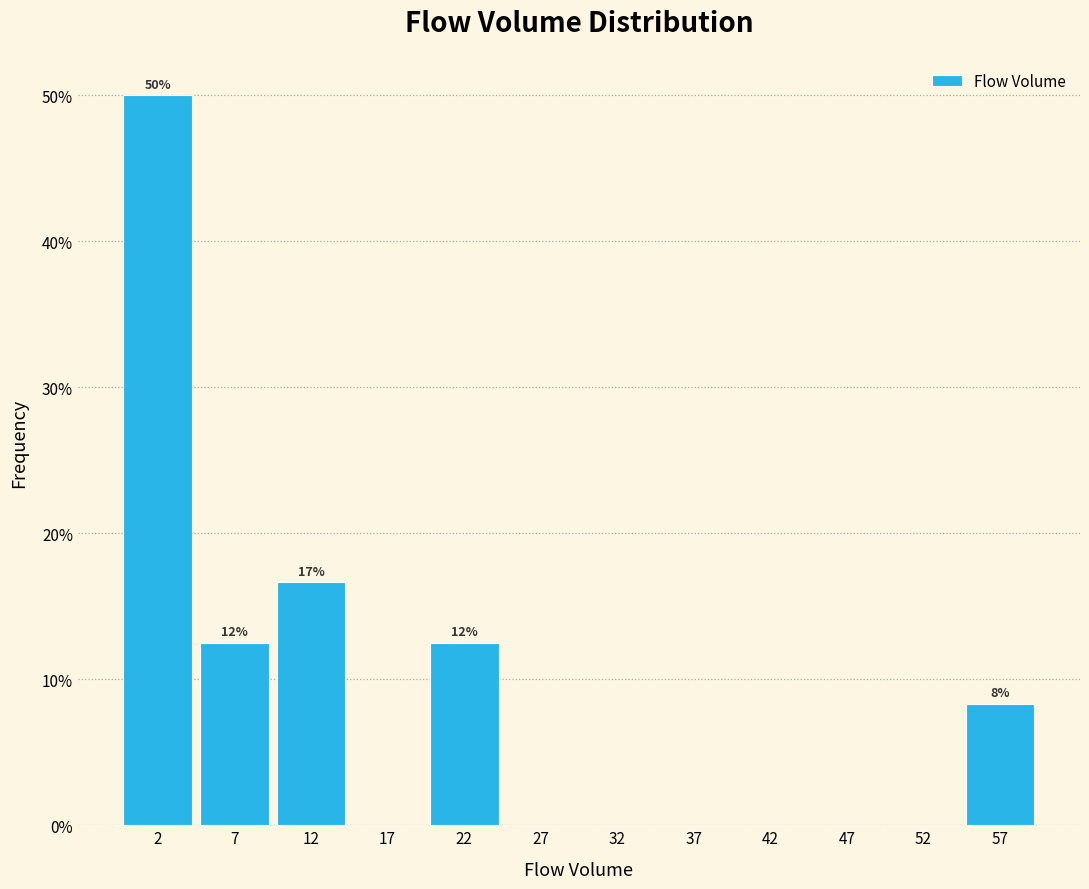

Which range on the x-axis has the tallest bar?

0 to 5